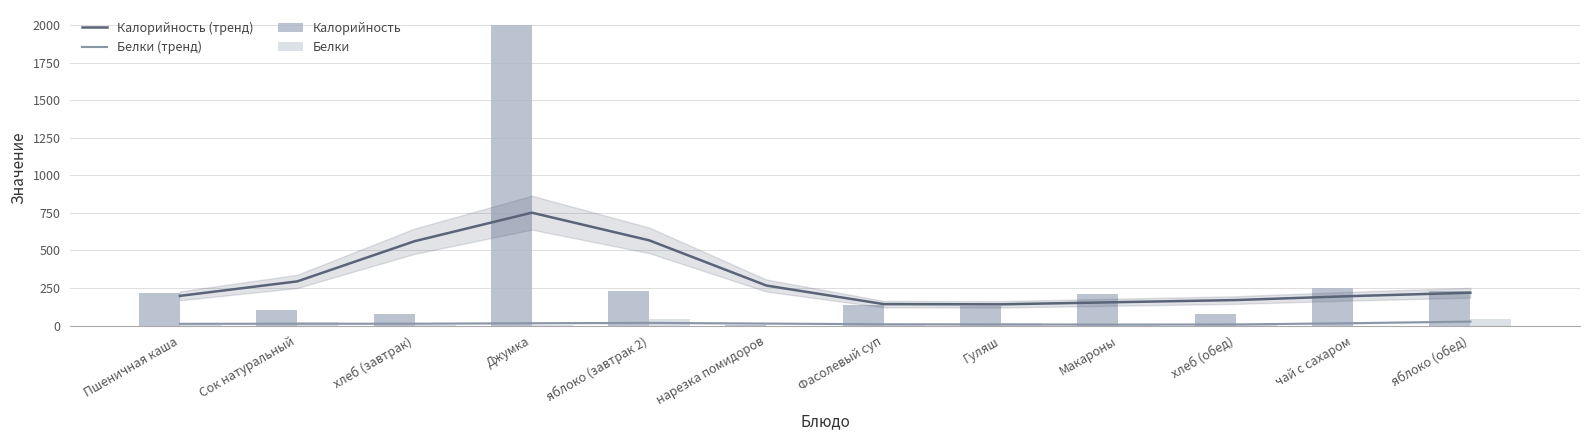

At хлеб (обед), list the series in order from largest to smallest.

Калорийность (тренд), Калорийность, Белки (тренд), Белки